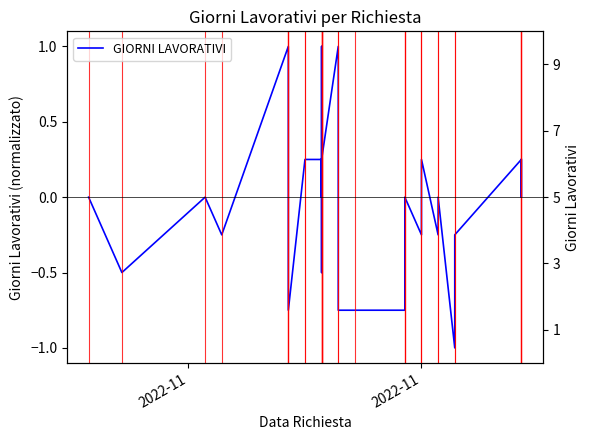

How many lines are shown in the chart?

1